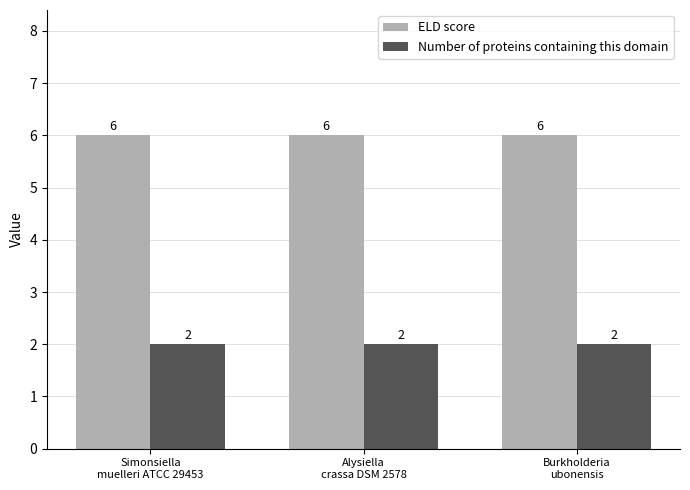

Which series has the largest total across all categories?

ELD score